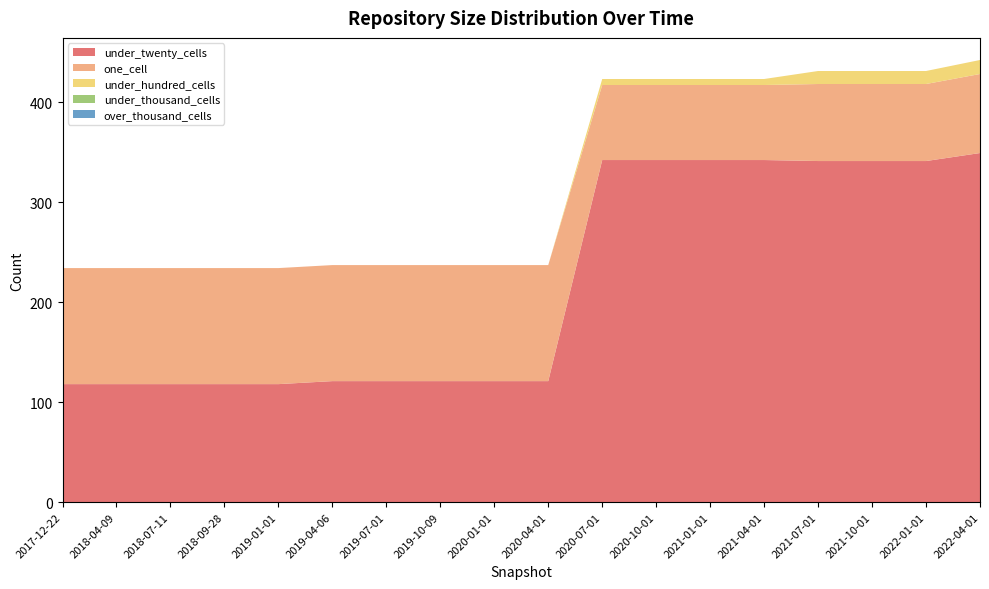

Reading right to left, what are all the values shown in this chart?

under_twenty_cells: 2022-04-01=349	2022-01-01=341	2021-10-01=341	2021-07-01=341	2021-04-01=342	2021-01-01=342	2020-10-01=342	2020-07-01=342	2020-04-01=121	2020-01-01=121	2019-10-09=121	2019-07-01=121	2019-04-06=121	2019-01-01=118	2018-09-28=118	2018-07-11=118	2018-04-09=118	2017-12-22=118
one_cell: 2022-04-01=79	2022-01-01=77	2021-10-01=77	2021-07-01=77	2021-04-01=75	2021-01-01=75	2020-10-01=75	2020-07-01=75	2020-04-01=116	2020-01-01=116	2019-10-09=116	2019-07-01=116	2019-04-06=116	2019-01-01=116	2018-09-28=116	2018-07-11=116	2018-04-09=116	2017-12-22=116
under_hundred_cells: 2022-04-01=14	2022-01-01=13	2021-10-01=13	2021-07-01=13	2021-04-01=6	2021-01-01=6	2020-10-01=6	2020-07-01=6	2020-04-01=0	2020-01-01=0	2019-10-09=0	2019-07-01=0	2019-04-06=0	2019-01-01=0	2018-09-28=0	2018-07-11=0	2018-04-09=0	2017-12-22=0
under_thousand_cells: 2022-04-01=0	2022-01-01=0	2021-10-01=0	2021-07-01=0	2021-04-01=0	2021-01-01=0	2020-10-01=0	2020-07-01=0	2020-04-01=0	2020-01-01=0	2019-10-09=0	2019-07-01=0	2019-04-06=0	2019-01-01=0	2018-09-28=0	2018-07-11=0	2018-04-09=0	2017-12-22=0
over_thousand_cells: 2022-04-01=0	2022-01-01=0	2021-10-01=0	2021-07-01=0	2021-04-01=0	2021-01-01=0	2020-10-01=0	2020-07-01=0	2020-04-01=0	2020-01-01=0	2019-10-09=0	2019-07-01=0	2019-04-06=0	2019-01-01=0	2018-09-28=0	2018-07-11=0	2018-04-09=0	2017-12-22=0